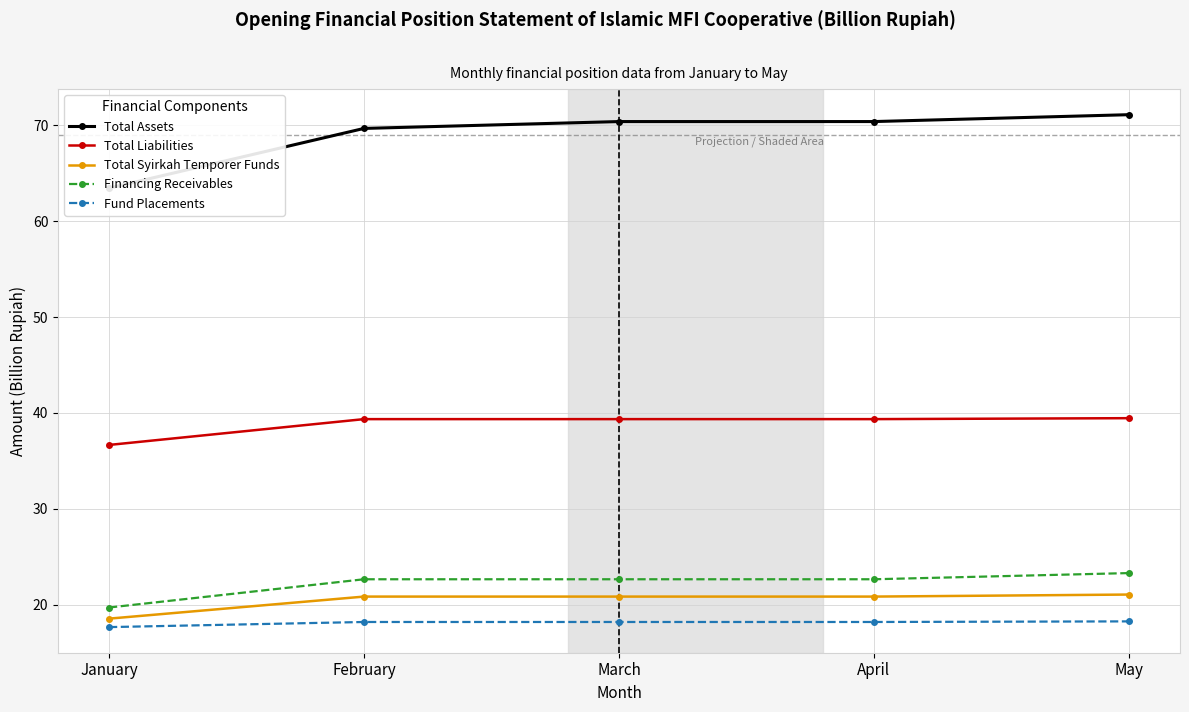

What is the spread (max minus min) of values at March?

52.2